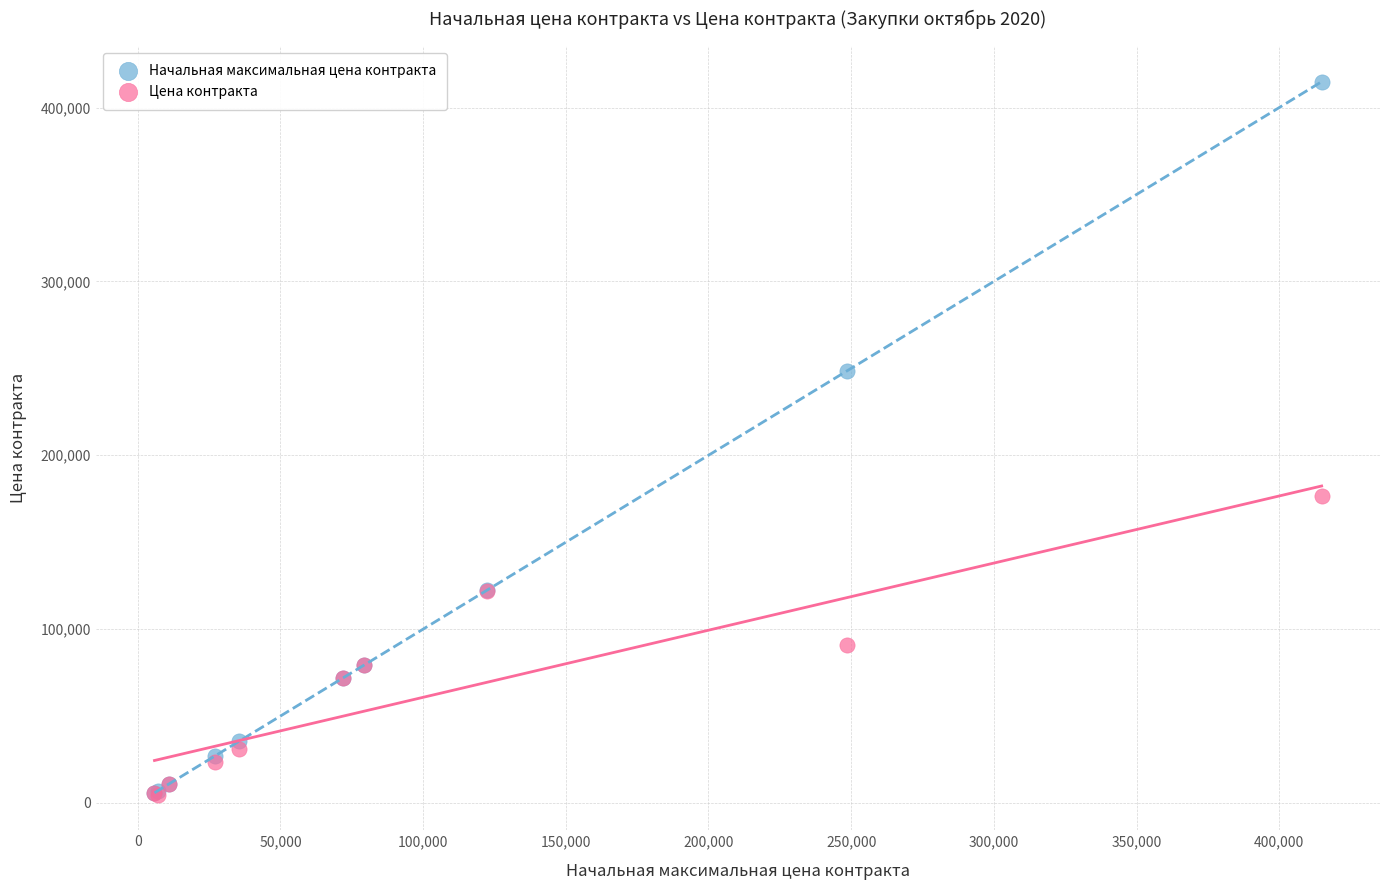

What are all the series names shown in the legend?

Начальная максимальная цена контракта, Цена контракта